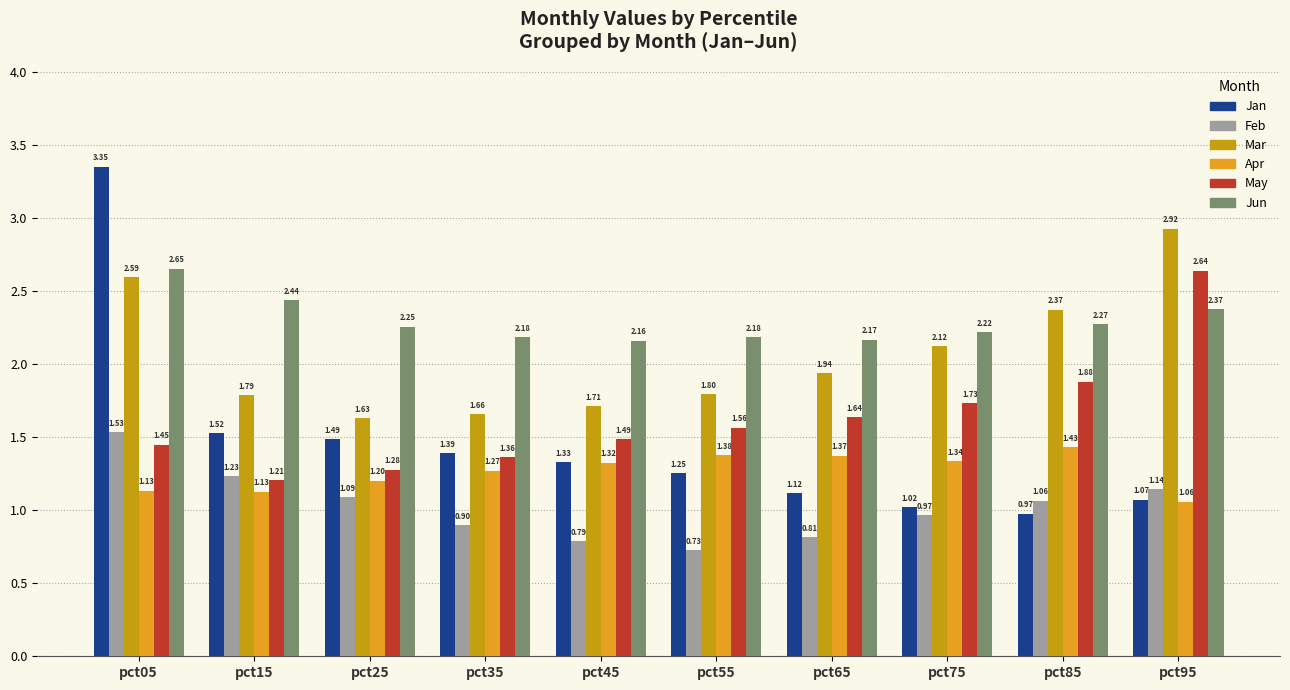

Count the number of categories in the chart.

10